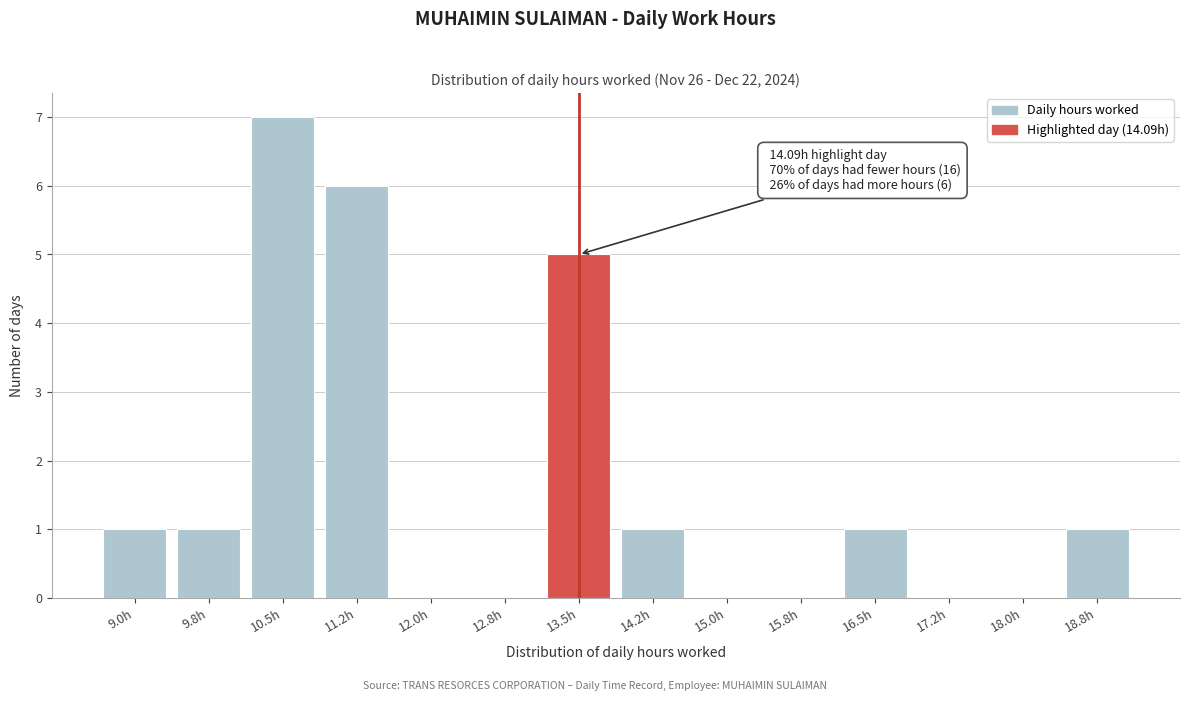

Reading left to right, extract all data points from this chart.

9.0h=1	9.8h=1	10.5h=7	11.2h=6	12.0h=0	12.8h=0	13.5h=5	14.2h=1	15.0h=0	15.8h=0	16.5h=1	17.2h=0	18.0h=0	18.8h=1